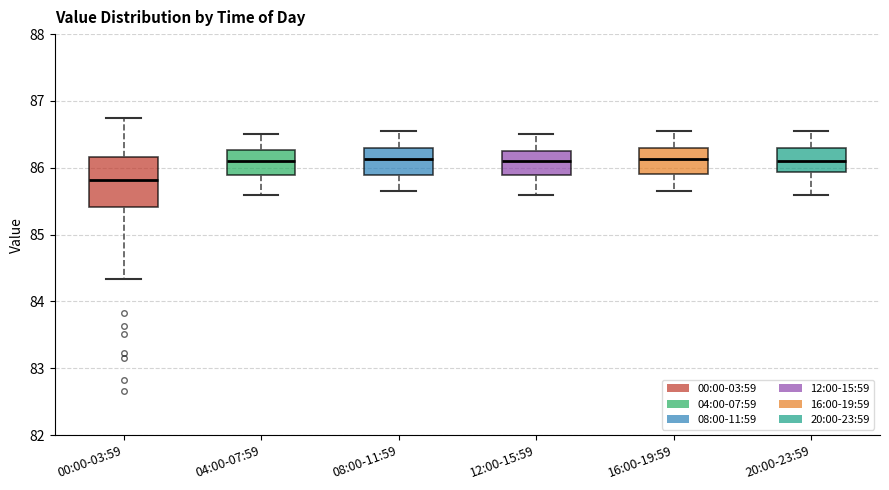

Comparing the boxes themselves (not the whiskers), which one is the tallest?

00:00-03:59